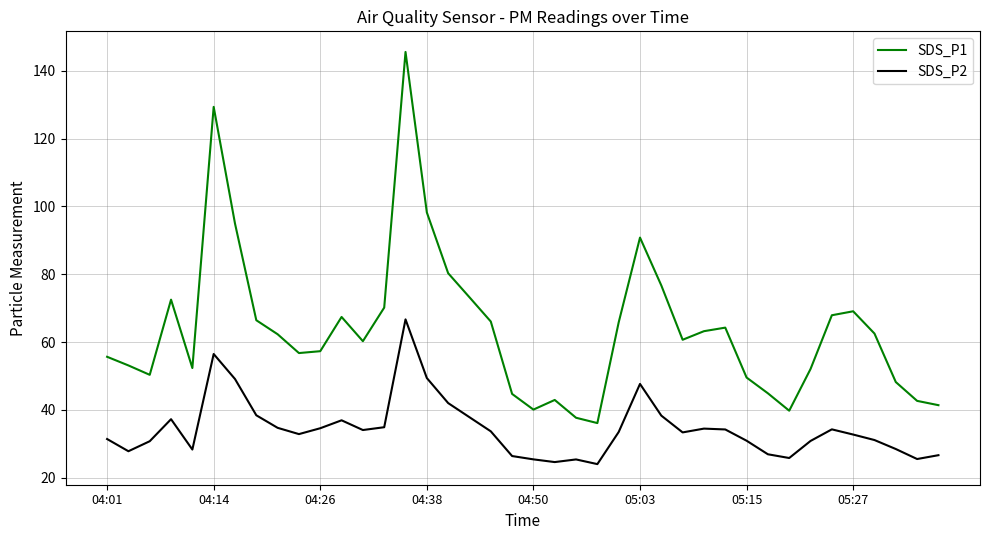

True or false: SDS_P1 and SDS_P2 cross at least once.

False